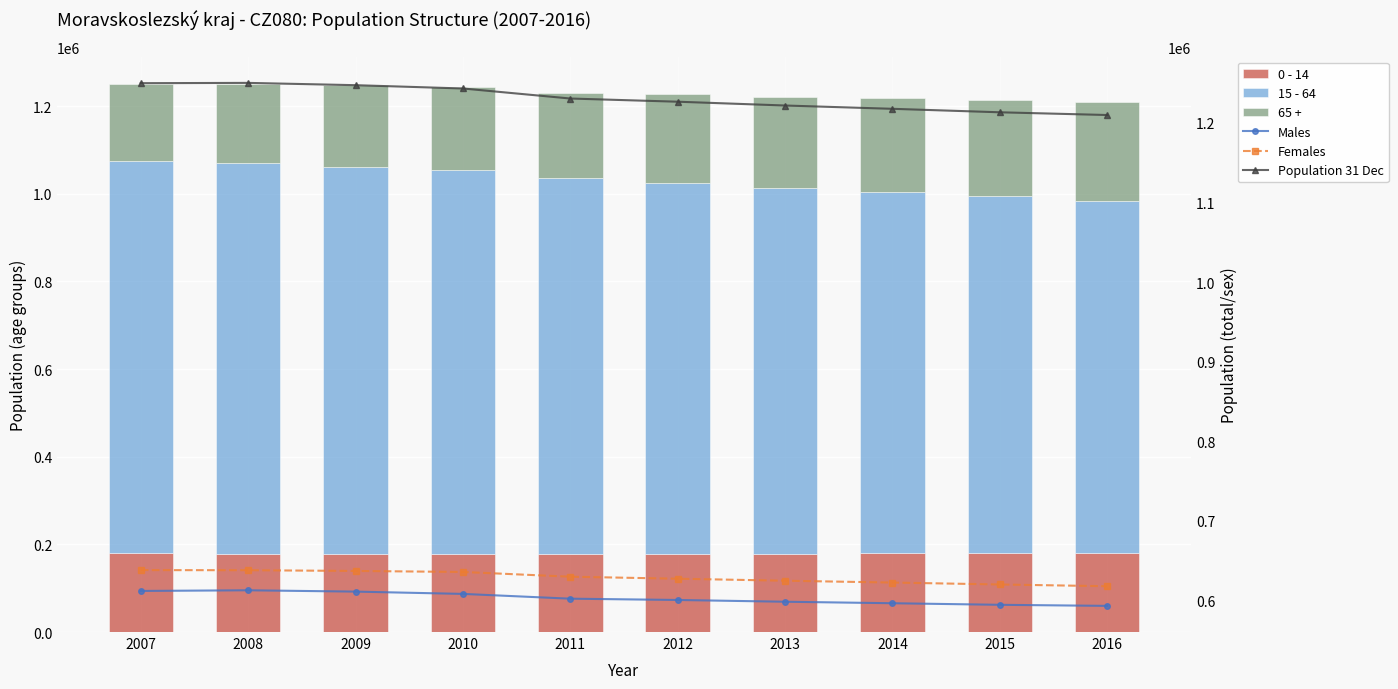

Rank the series at 2011 from highest to lowest value.

Population 31 Dec, 15 - 64, Females, Males, 65 +, 0 - 14